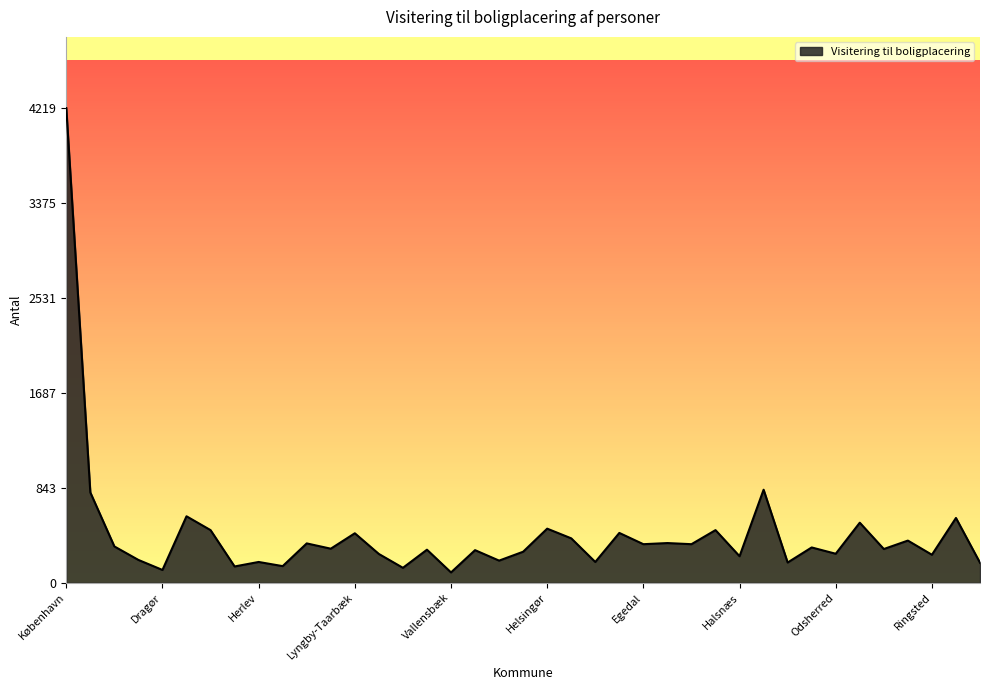

What is the maximum value shown in the chart?

4219